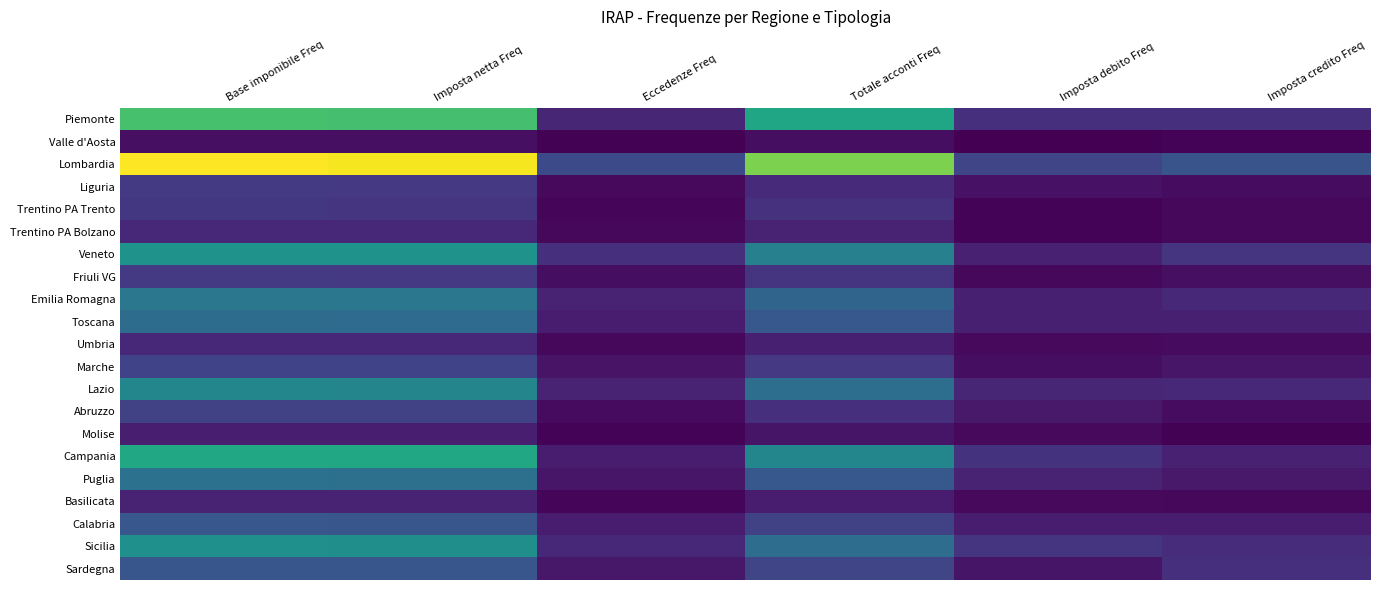

Reading left to right, extract all data points from this chart.

Piemonte: Base imponibile Freq=2250	Imposta netta Freq=2244	Eccedenze Freq=351	Totale acconti Freq=1870	Imposta debito Freq=432	Imposta credito Freq=447
Valle d'Aosta: Base imponibile Freq=134	Imposta netta Freq=133	Eccedenze Freq=32	Totale acconti Freq=129	Imposta debito Freq=9	Imposta credito Freq=41
Lombardia: Base imponibile Freq=3175	Imposta netta Freq=3127	Eccedenze Freq=721	Totale acconti Freq=2551	Imposta debito Freq=675	Imposta credito Freq=830
Liguria: Base imponibile Freq=543	Imposta netta Freq=540	Eccedenze Freq=87	Totale acconti Freq=402	Imposta debito Freq=164	Imposta credito Freq=117
Trentino PA Trento: Base imponibile Freq=519	Imposta netta Freq=480	Eccedenze Freq=55	Totale acconti Freq=455	Imposta debito Freq=34	Imposta credito Freq=80
Trentino PA Bolzano: Base imponibile Freq=378	Imposta netta Freq=356	Eccedenze Freq=72	Totale acconti Freq=323	Imposta debito Freq=41	Imposta credito Freq=76
Veneto: Base imponibile Freq=1637	Imposta netta Freq=1633	Eccedenze Freq=450	Totale acconti Freq=1382	Imposta debito Freq=298	Imposta credito Freq=490
Friuli VG: Base imponibile Freq=547	Imposta netta Freq=538	Eccedenze Freq=124	Totale acconti Freq=487	Imposta debito Freq=73	Imposta credito Freq=134
Emilia Romagna: Base imponibile Freq=1270	Imposta netta Freq=1264	Eccedenze Freq=328	Totale acconti Freq=1025	Imposta debito Freq=283	Imposta credito Freq=363
Toscana: Base imponibile Freq=1128	Imposta netta Freq=1119	Eccedenze Freq=263	Totale acconti Freq=884	Imposta debito Freq=288	Imposta credito Freq=288
Umbria: Base imponibile Freq=362	Imposta netta Freq=359	Eccedenze Freq=82	Totale acconti Freq=285	Imposta debito Freq=90	Imposta credito Freq=97
Marche: Base imponibile Freq=649	Imposta netta Freq=640	Eccedenze Freq=181	Totale acconti Freq=534	Imposta debito Freq=121	Imposta credito Freq=196
Lazio: Base imponibile Freq=1466	Imposta netta Freq=1451	Eccedenze Freq=319	Totale acconti Freq=1153	Imposta debito Freq=355	Imposta credito Freq=363
Abruzzo: Base imponibile Freq=638	Imposta netta Freq=632	Eccedenze Freq=107	Totale acconti Freq=443	Imposta debito Freq=224	Imposta credito Freq=111
Molise: Base imponibile Freq=275	Imposta netta Freq=274	Eccedenze Freq=34	Totale acconti Freq=194	Imposta debito Freq=94	Imposta credito Freq=33
Campania: Base imponibile Freq=1908	Imposta netta Freq=1889	Eccedenze Freq=263	Totale acconti Freq=1466	Imposta debito Freq=471	Imposta credito Freq=301
Puglia: Base imponibile Freq=1185	Imposta netta Freq=1174	Eccedenze Freq=202	Totale acconti Freq=885	Imposta debito Freq=323	Imposta credito Freq=230
Basilicata: Base imponibile Freq=328	Imposta netta Freq=325	Eccedenze Freq=62	Totale acconti Freq=249	Imposta debito Freq=91	Imposta credito Freq=72
Calabria: Base imponibile Freq=866	Imposta netta Freq=852	Eccedenze Freq=244	Totale acconti Freq=615	Imposta debito Freq=260	Imposta credito Freq=267
Sicilia: Base imponibile Freq=1601	Imposta netta Freq=1586	Eccedenze Freq=370	Totale acconti Freq=1145	Imposta debito Freq=494	Imposta credito Freq=407
Sardegna: Base imponibile Freq=855	Imposta netta Freq=850	Eccedenze Freq=207	Totale acconti Freq=671	Imposta debito Freq=188	Imposta credito Freq=439